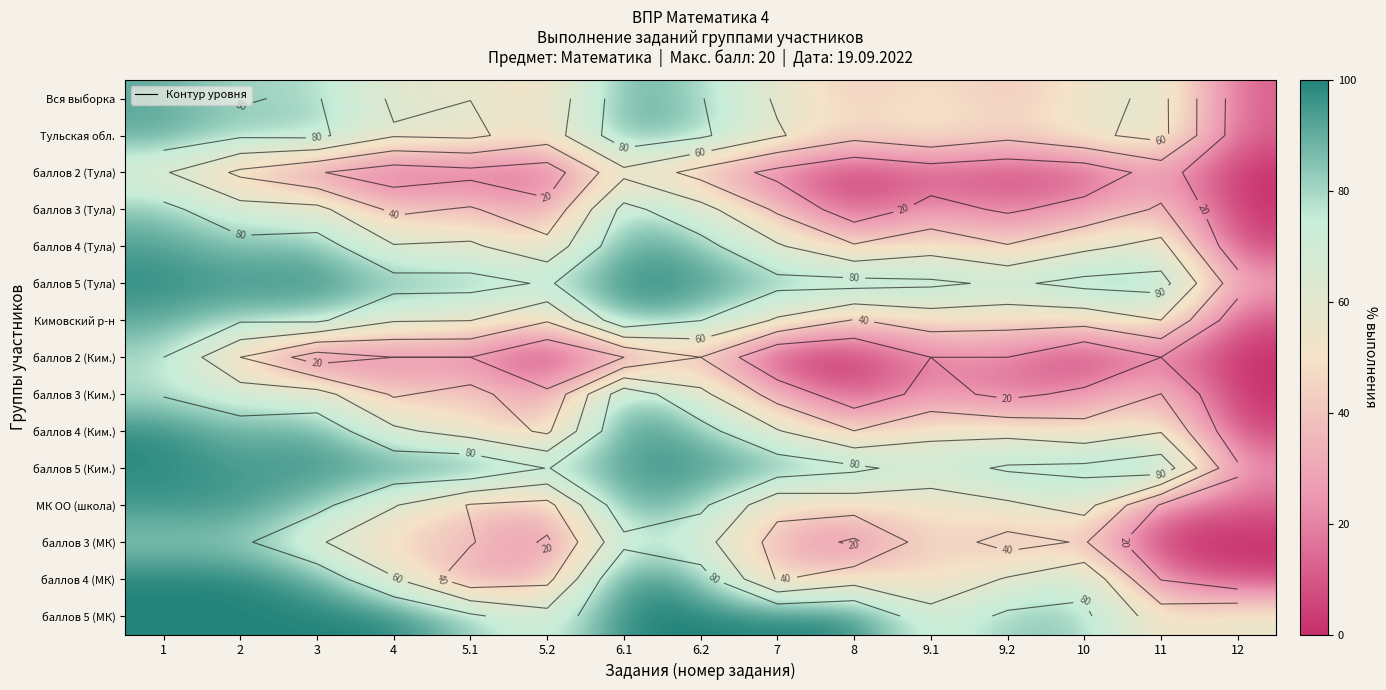

At how many categories does at least one series exceed 54?

15